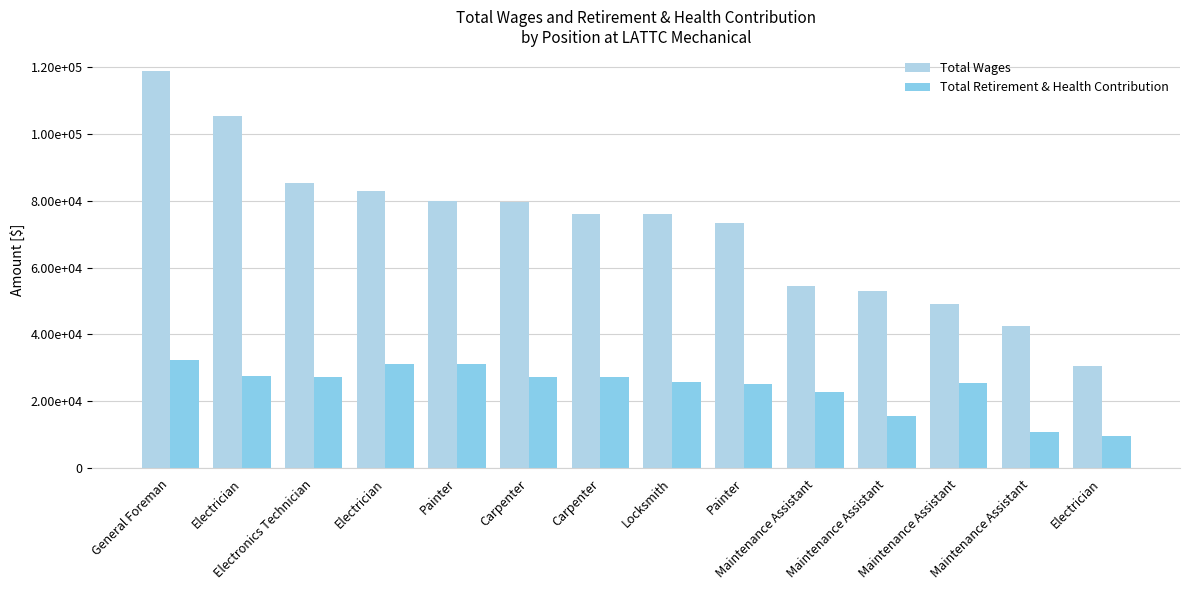

Does the chart contain any negative values?

No